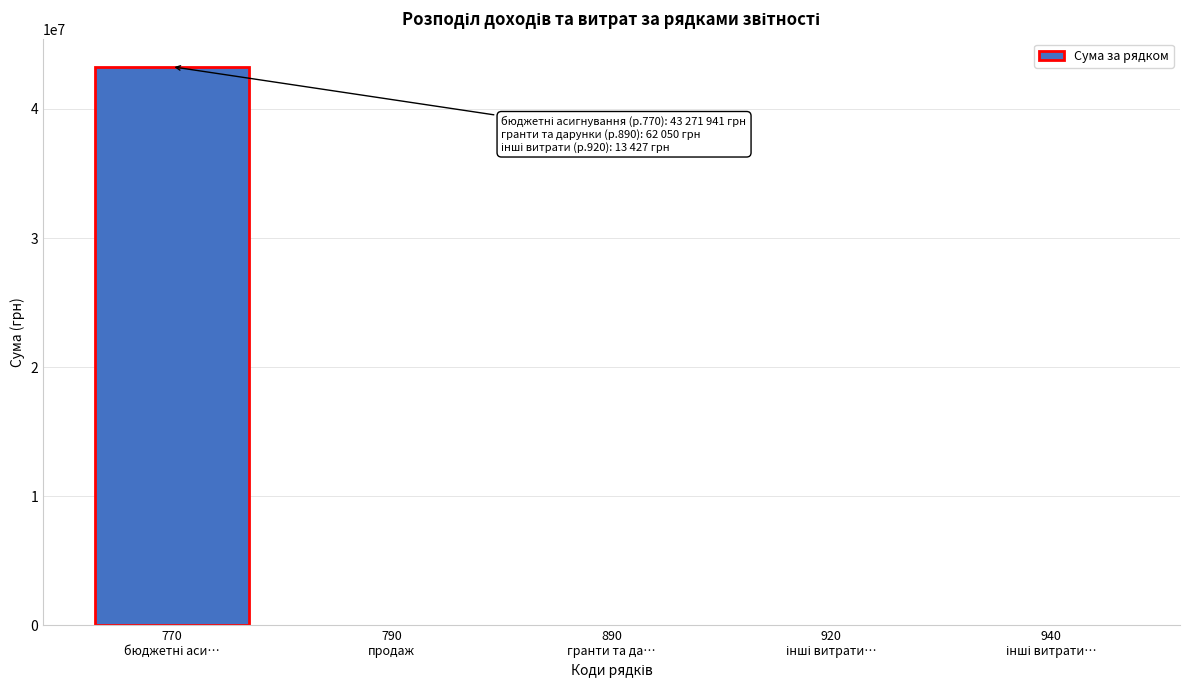

What is the maximum value shown in the chart?

43271941